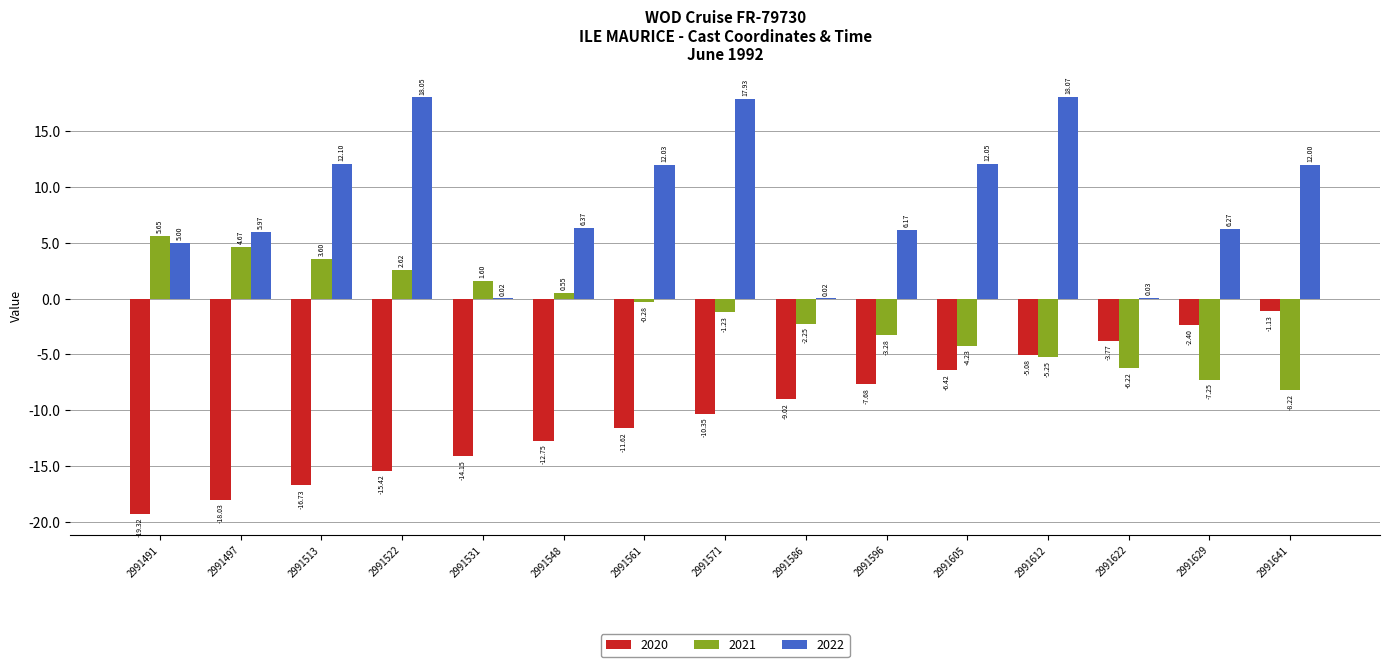

What is the sum of all 2022 values?

132.1